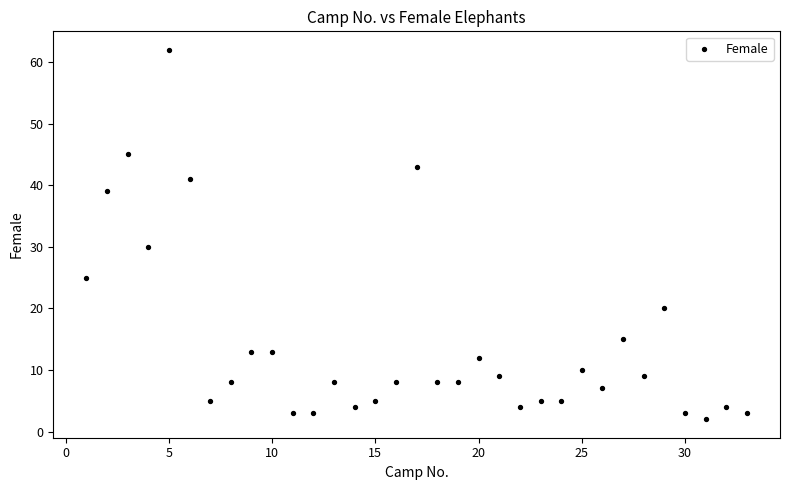

What is the range of Y values (max minus min)?

60